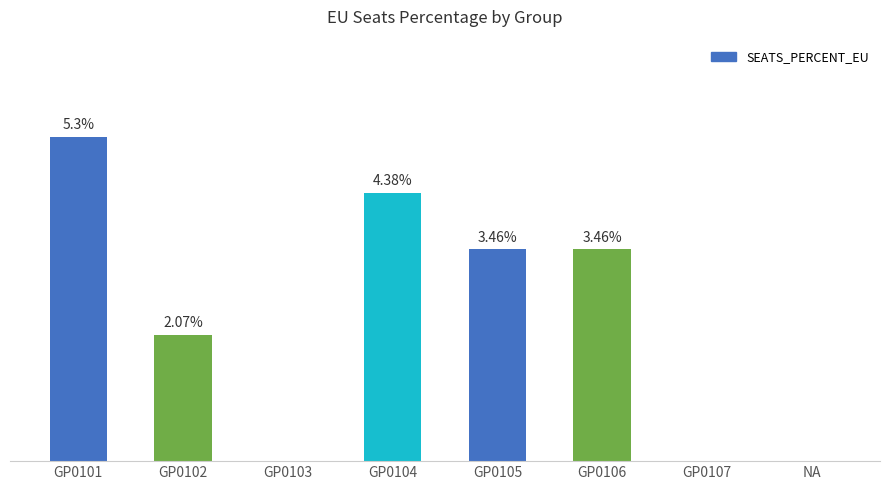

Which category has the highest value across all series?

GP0101